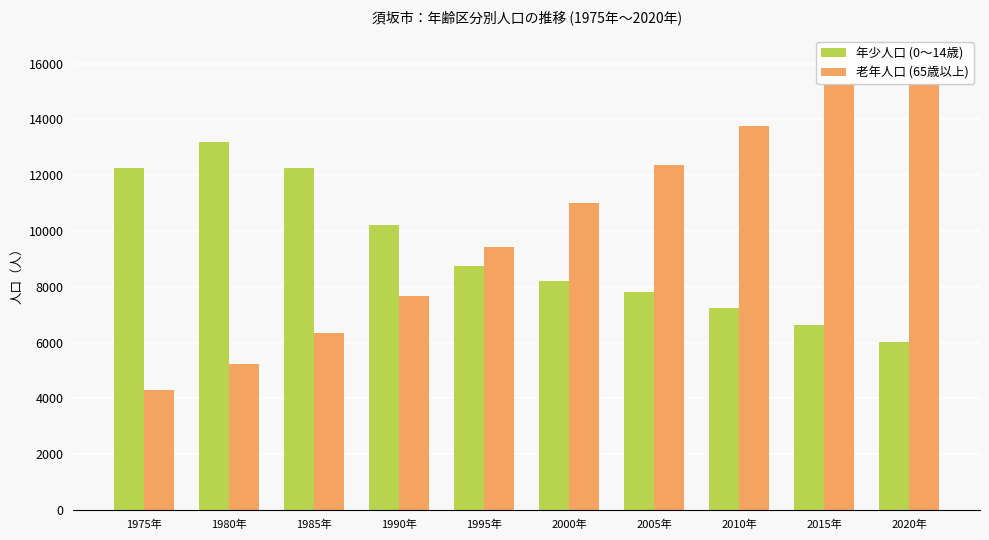

Which series changed the most between 1975年 and 1990年?

老年人口 (65歳以上)